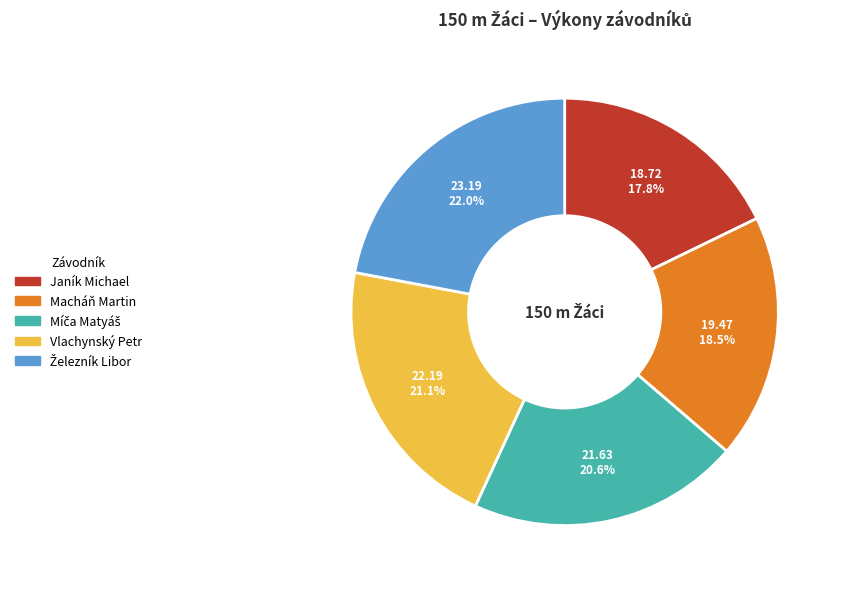

Is the sum of Macháň Martin and Vlachynský Petr greater than half?

No